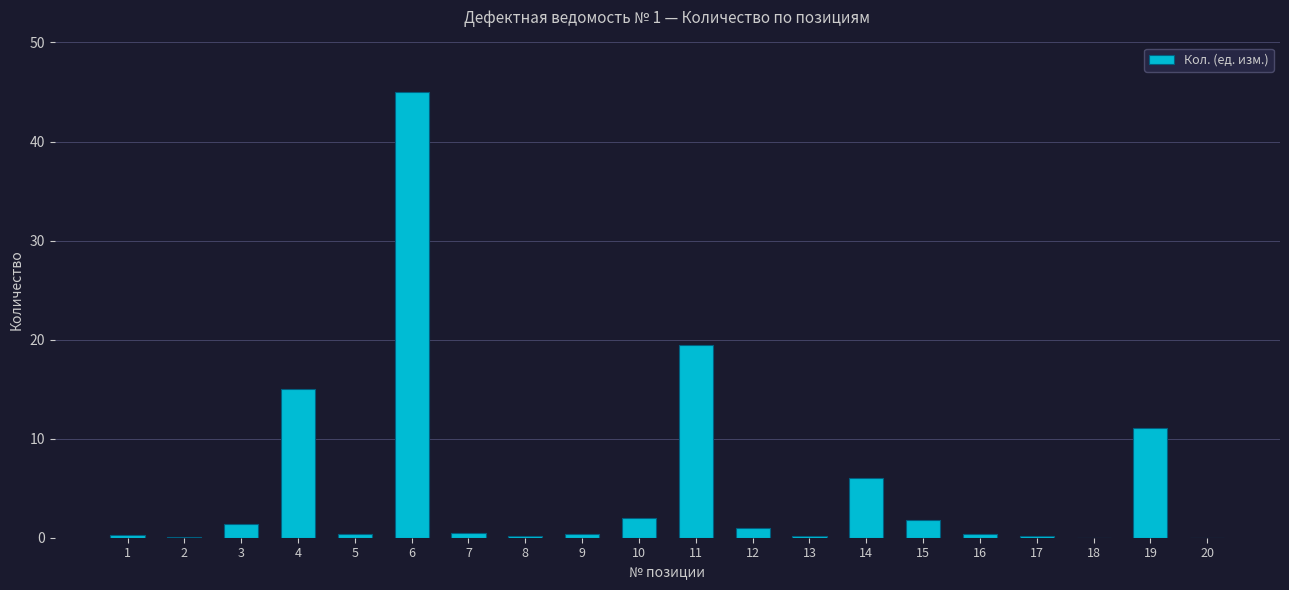

What is the greatest value displayed?

45.0